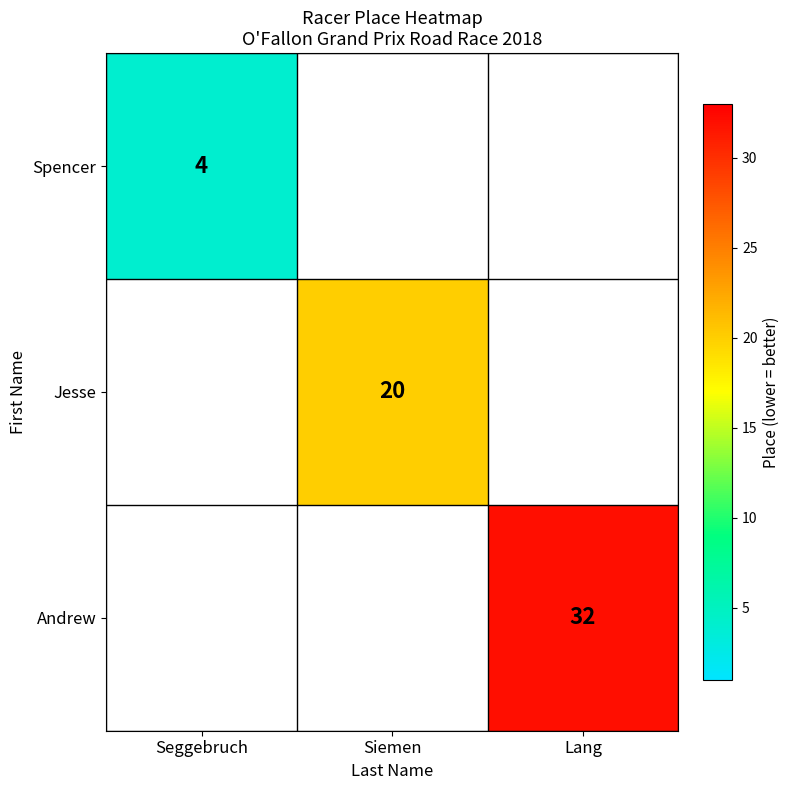

True or false: Jesse has a value of 20 at Siemen.

True